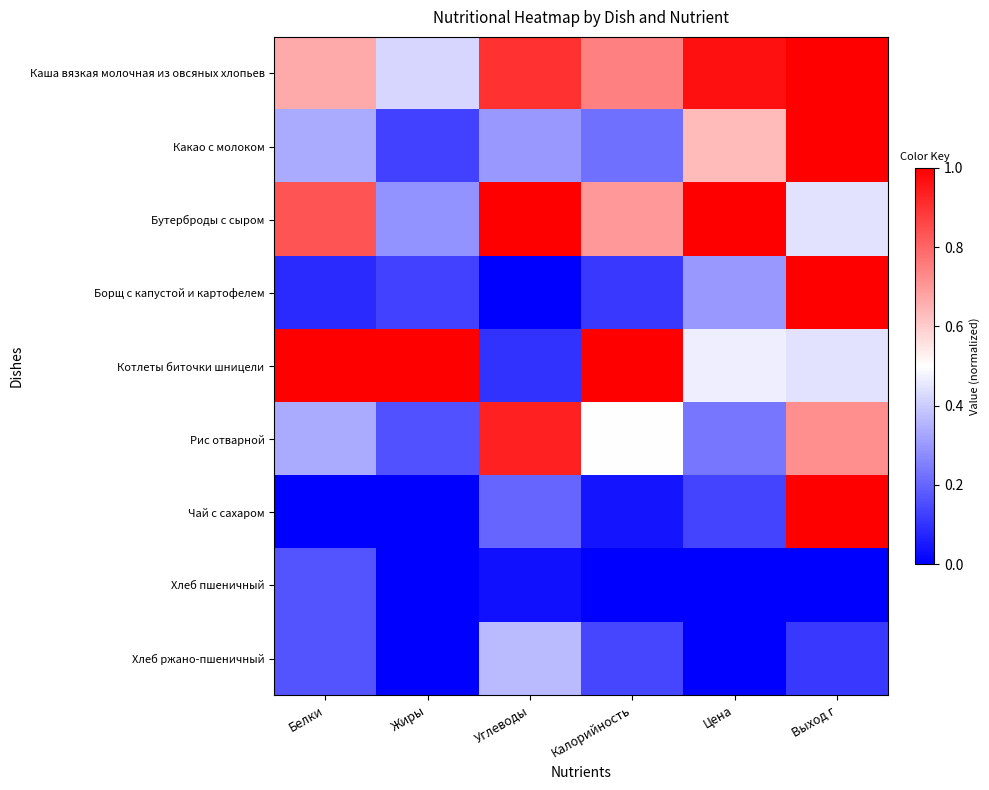

Reading left to right, transcribe all the data shown in this chart.

Каша вязкая молочная из овсяных хлопьев: Белки=0.7	Жиры=0.4	Углеводы=0.9	Калорийность=0.7	Цена=1.0	Выход г=1.0
Какао с молоком: Белки=0.3	Жиры=0.1	Углеводы=0.3	Калорийность=0.2	Цена=0.6	Выход г=1.0
Бутерброды с сыром: Белки=0.8	Жиры=0.3	Углеводы=1.0	Калорийность=0.7	Цена=1.0	Выход г=0.4
Борщ с капустой и картофелем: Белки=0.1	Жиры=0.1	Углеводы=0.0	Калорийность=0.1	Цена=0.3	Выход г=1.0
Котлеты биточки шницели: Белки=1.0	Жиры=1.0	Углеводы=0.1	Калорийность=1.0	Цена=0.5	Выход г=0.4
Рис отварной: Белки=0.3	Жиры=0.2	Углеводы=0.9	Калорийность=0.5	Цена=0.2	Выход г=0.7
Чай с сахаром: Белки=0.0	Жиры=0.0	Углеводы=0.2	Калорийность=0.0	Цена=0.1	Выход г=1.0
Хлеб пшеничный: Белки=0.2	Жиры=0.0	Углеводы=0.0	Калорийность=0.0	Цена=0.0	Выход г=0.0
Хлеб ржано-пшеничный: Белки=0.2	Жиры=0.0	Углеводы=0.4	Калорийность=0.1	Цена=0.0	Выход г=0.1